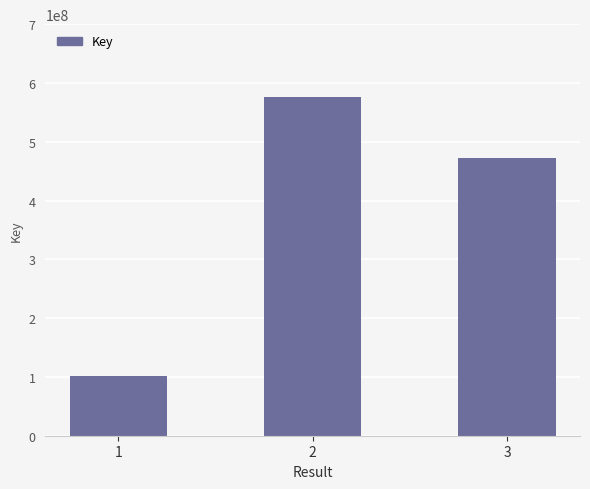

What is the value of the 3rd bar from the left?

471546328